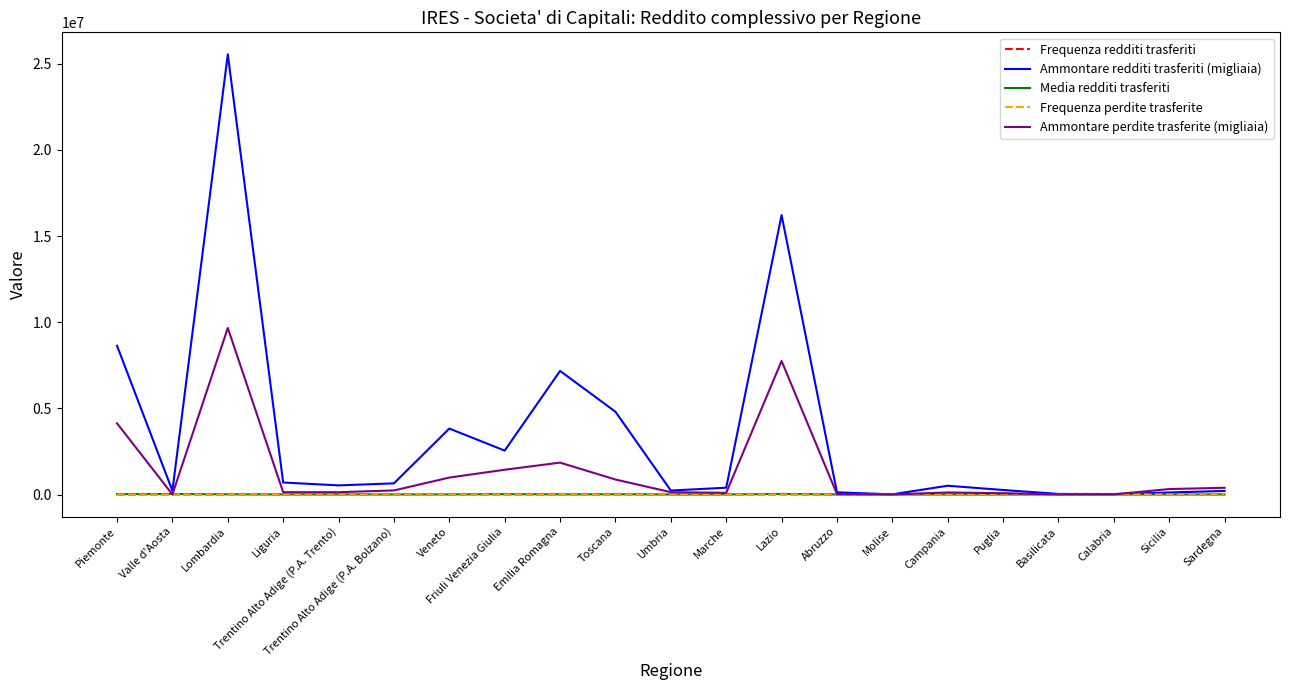

What is the difference between the Ammontare perdite trasferite (migliaia) values at Sardegna and Liguria?

256433.0